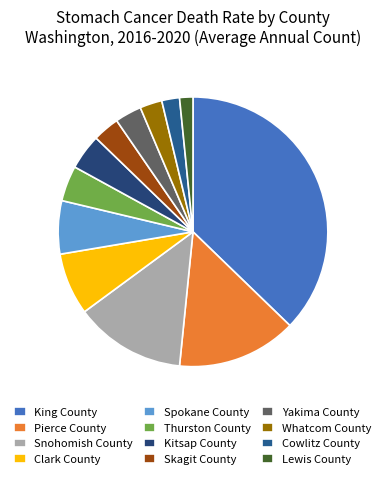

Count the number of slices in the pie.

12